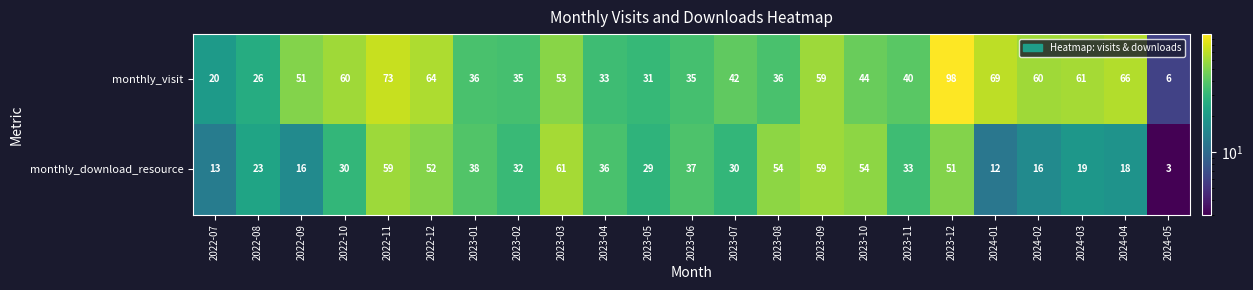

Which series changed the most between 2023-03 and 2023-07?

monthly_download_resource